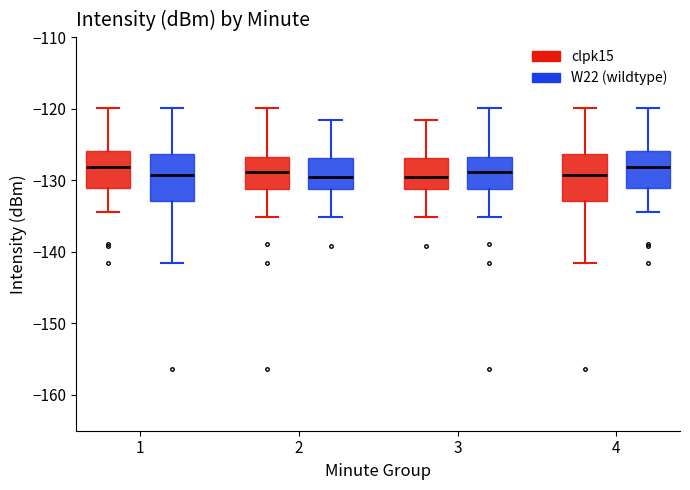

Reading left to right, transcribe this box plot: for each box, give where its median line is, the range the box spans, and where its two whiskers end, as read against the y-axis. The values are not printed on the chart, so give them approximately, as read against the axis.

1 (clpk15): median -128, box -131 to -126, whiskers -134 to -120
1 (W22 (wildtype)): median -129, box -133 to -126, whiskers -142 to -120
2 (clpk15): median -129, box -131 to -127, whiskers -135 to -120
2 (W22 (wildtype)): median -129, box -131 to -127, whiskers -135 to -122
3 (clpk15): median -129, box -131 to -127, whiskers -135 to -122
3 (W22 (wildtype)): median -129, box -131 to -127, whiskers -135 to -120
4 (clpk15): median -129, box -133 to -126, whiskers -142 to -120
4 (W22 (wildtype)): median -128, box -131 to -126, whiskers -134 to -120